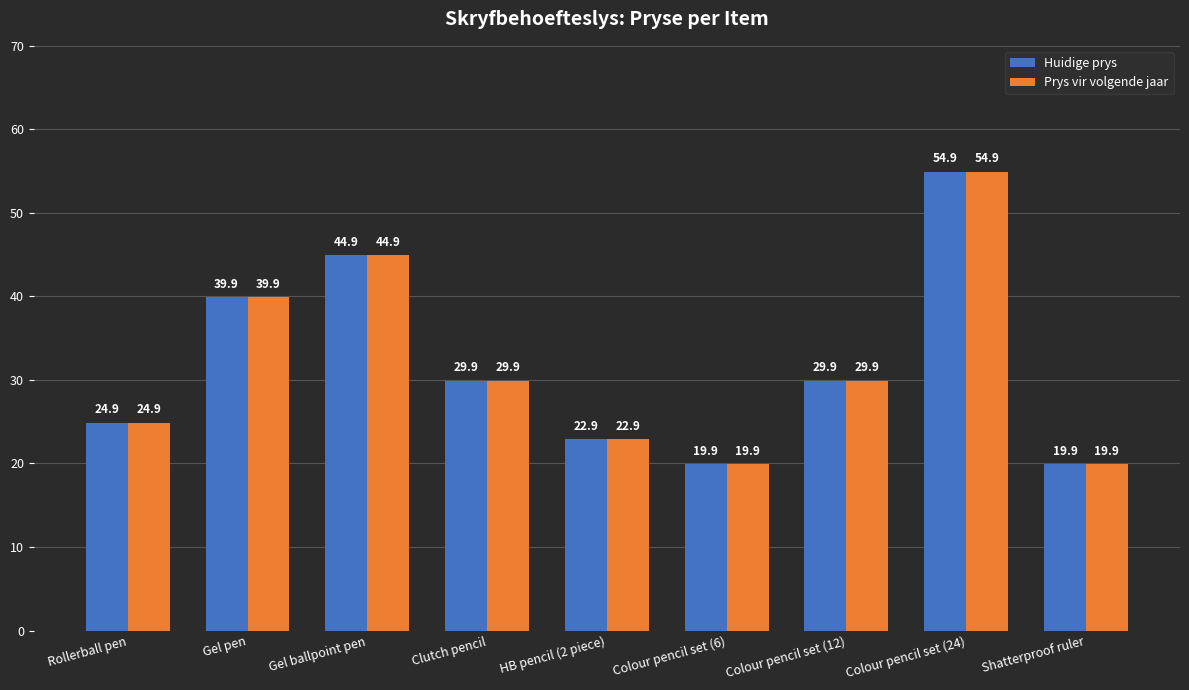

Read the Huidige prys value at Colour pencil set (24).

54.9